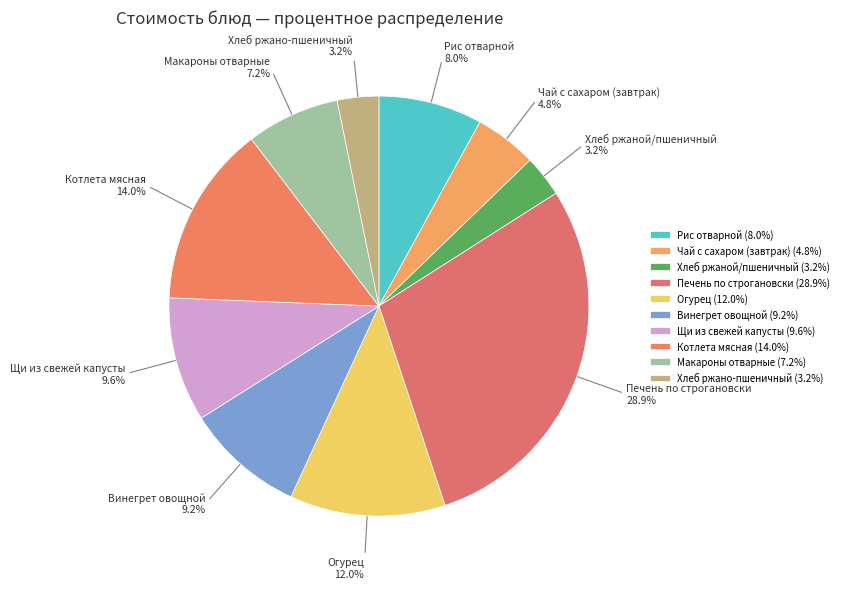

What percentage is the Печень по строгановски slice, to the nearest percent?

29%